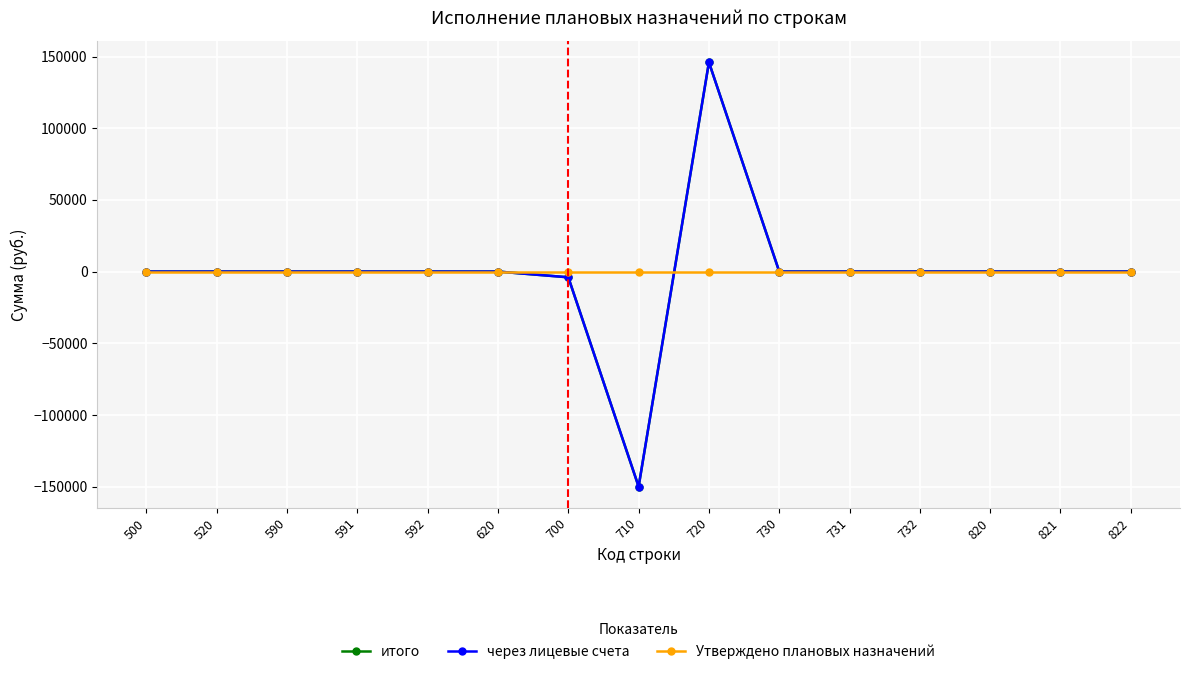

What is the minimum value for через лицевые счета?

-149974.5